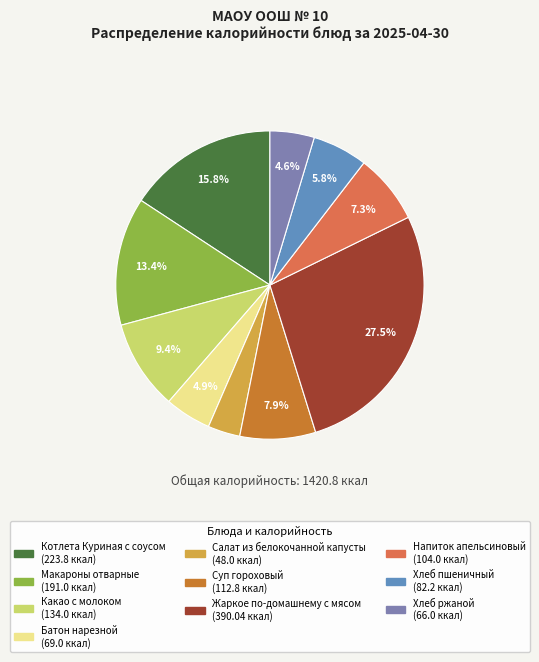

Does Макароны отварные represent more than half of the total?

No